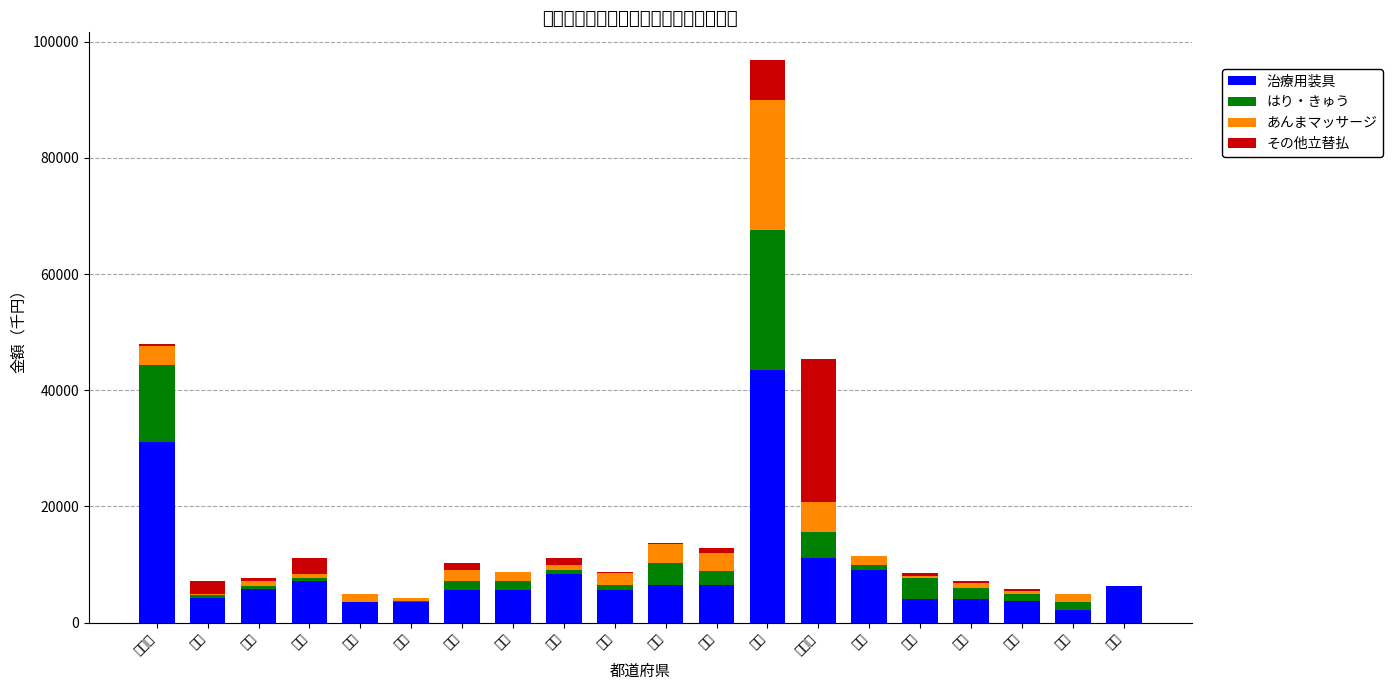

List the labels in order of 治療用装具 value, largest first.

東京, 北海道, 神奈川, 新潟, 栃木, 宮城, 千葉, 埼玉, 長野, 岩手, 茨城, 福島, 群馬, 青森, 石川, 富山, 福井, 秋田, 山形, 山梨